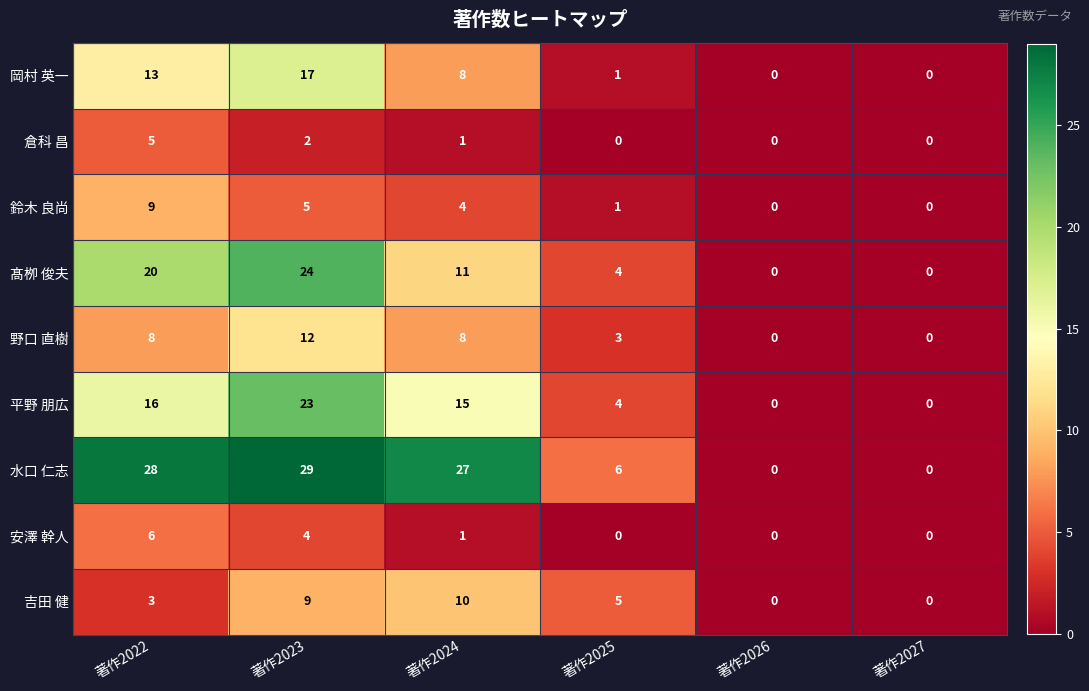

At which label does 鈴木 良尚 first exceed 4?

著作2022